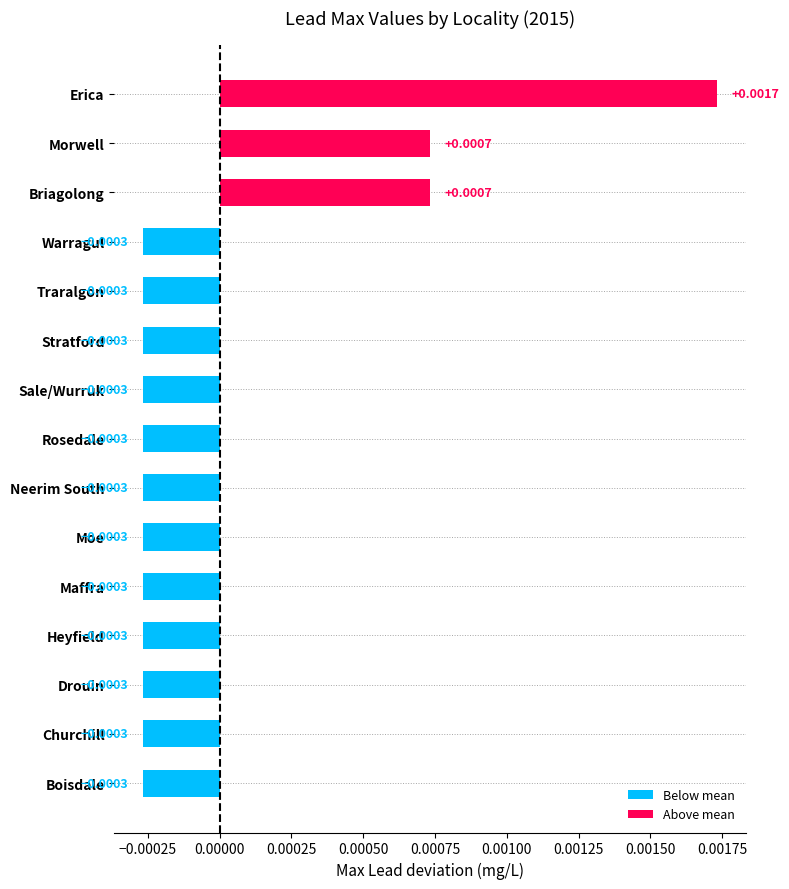

Which has a higher value, Erica or Boisdale?

Erica